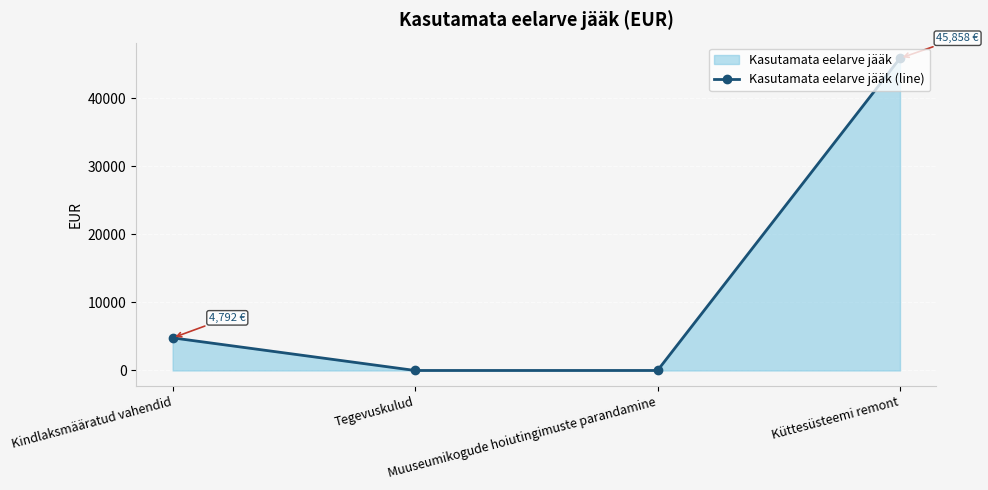

Rank the categories by value from lowest to highest.

Tegevuskulud, Muuseumikogude hoiutingimuste parandamine, Kindlaksmääratud vahendid, Küttesüsteemi remont